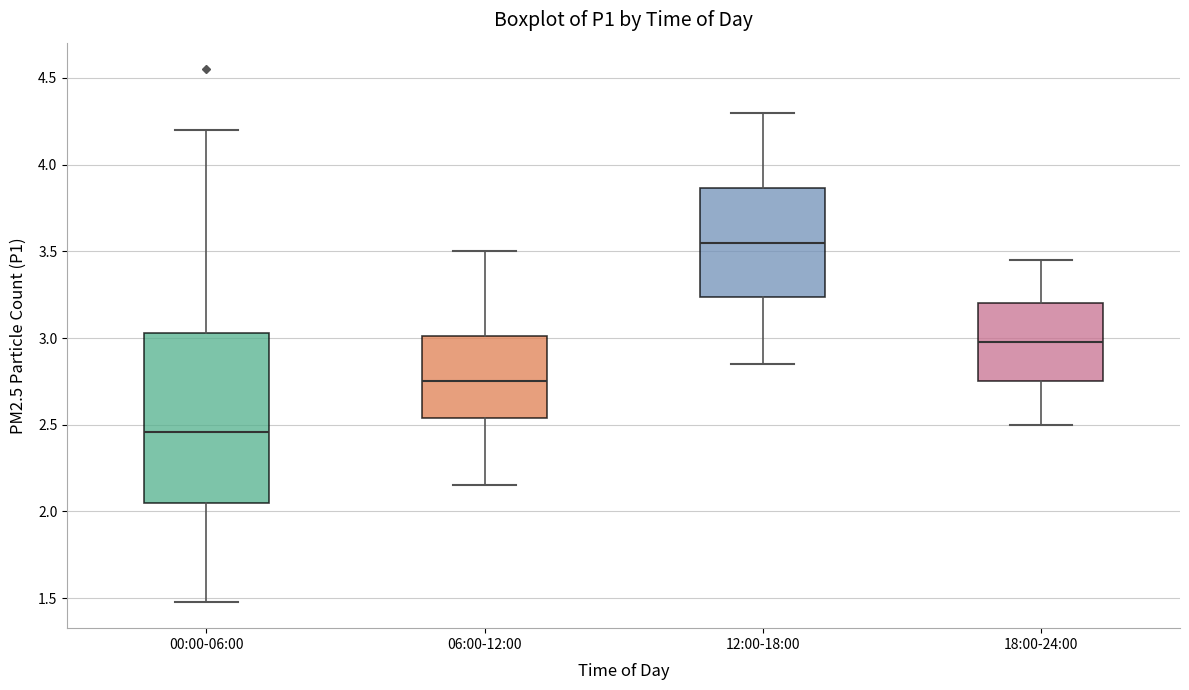

Which box's median line is the highest?

12:00-18:00